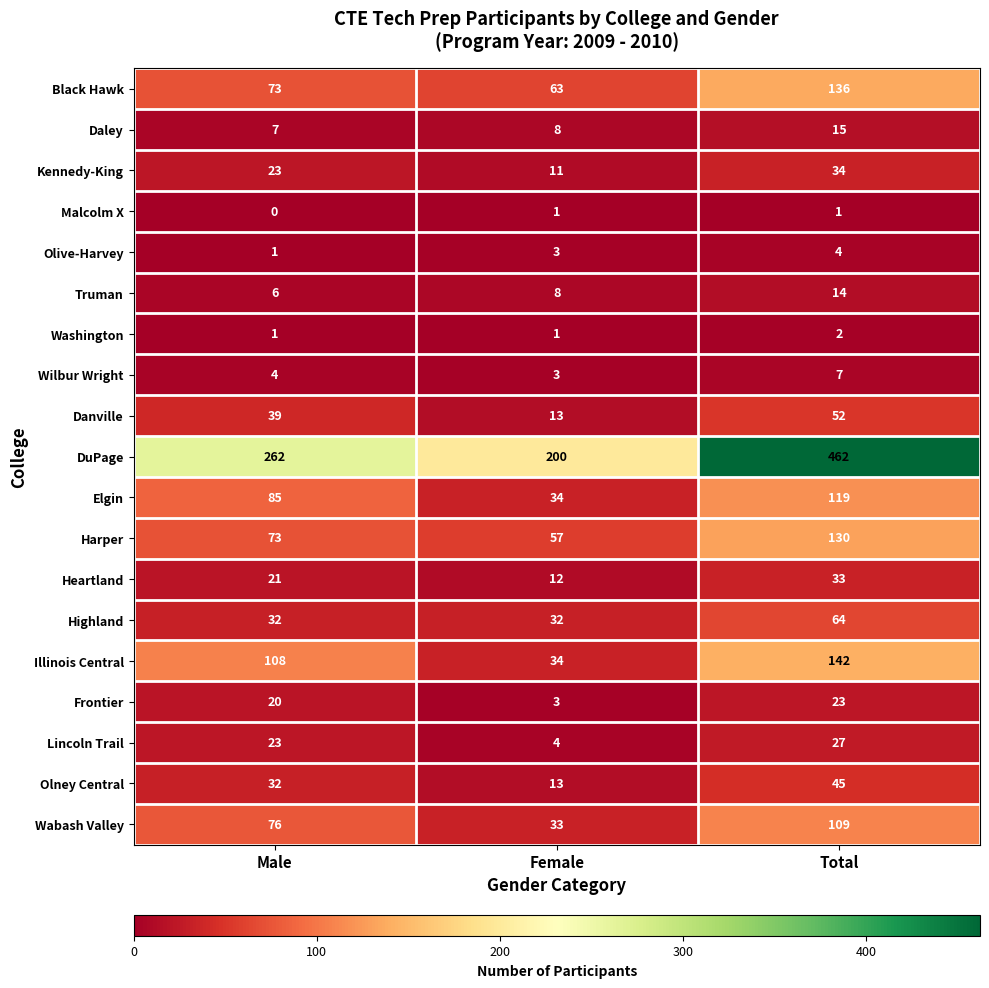

What is the total value across all series at Total?

1419